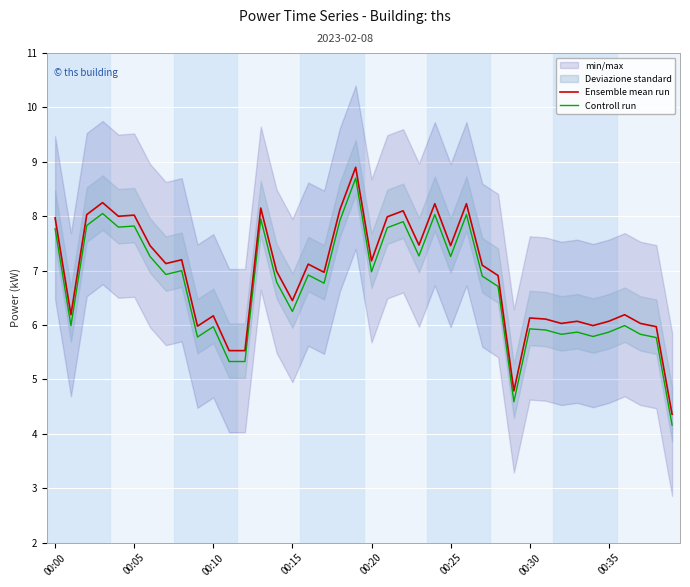

True or false: Controll run and Ensemble mean run intersect in this chart.

False